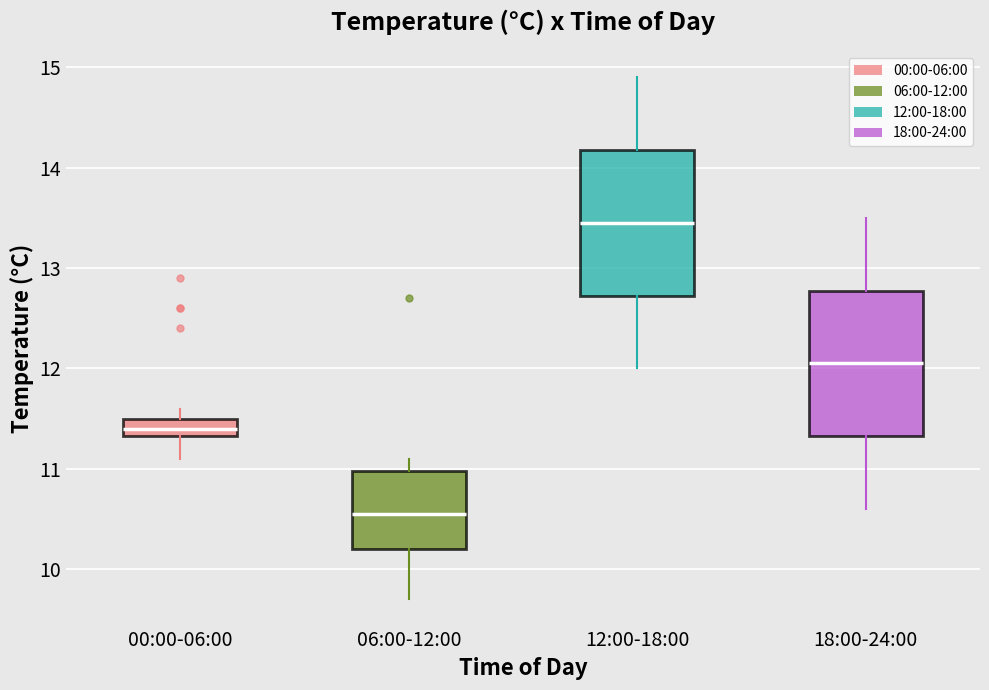

Where is the upper edge of the box for 18:00-24:00 on the y-axis? The values are not printed on the chart, so give them approximately, as read against the axis.

12.8